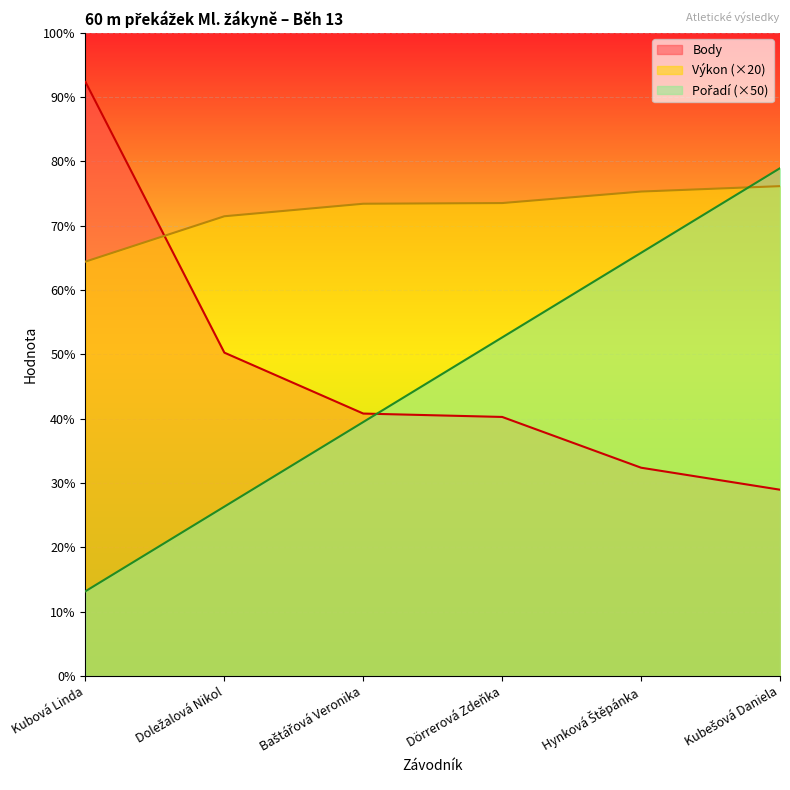

True or false: Pořadí and Body cross at least once.

True